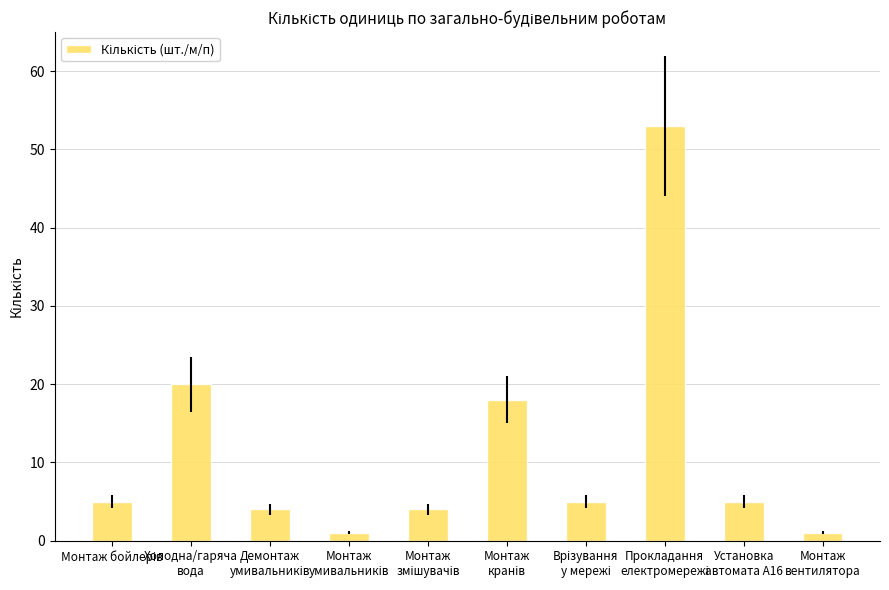

What is the sum of all values?

116